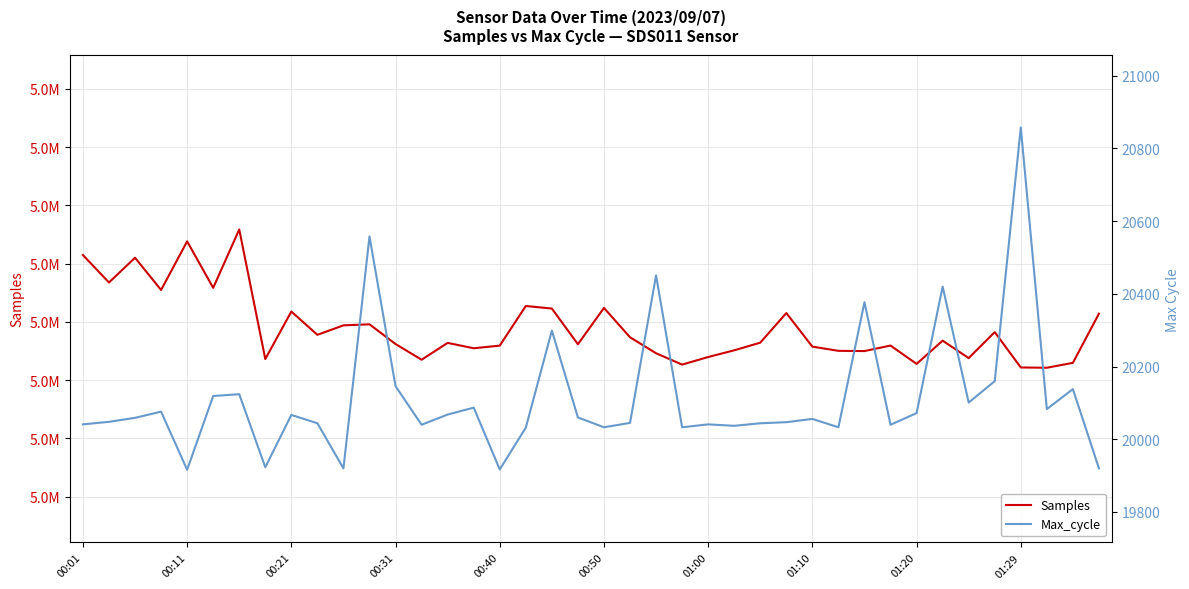

What is the value of the Samples point at the 13th from the left?

5046186